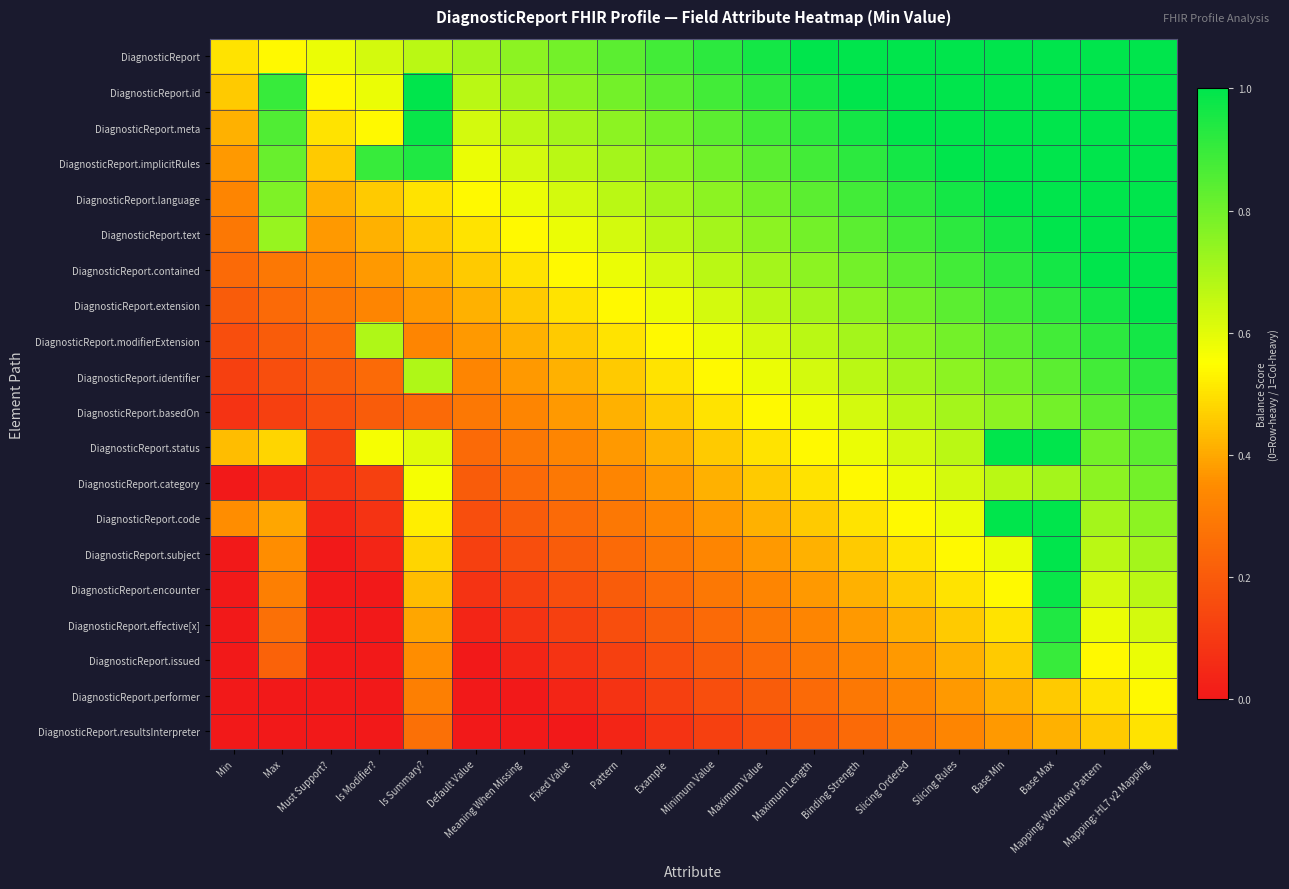

List the series in order of their peak value, highest first.

DiagnosticReport, DiagnosticReport.id, DiagnosticReport.meta, DiagnosticReport.implicitRules, DiagnosticReport.language, DiagnosticReport.text, DiagnosticReport.contained, DiagnosticReport.extension, DiagnosticReport.status, DiagnosticReport.code, DiagnosticReport.subject, DiagnosticReport.encounter, DiagnosticReport.modifierExtension, DiagnosticReport.effective[x], DiagnosticReport.identifier, DiagnosticReport.issued, DiagnosticReport.basedOn, DiagnosticReport.category, DiagnosticReport.performer, DiagnosticReport.resultsInterpreter